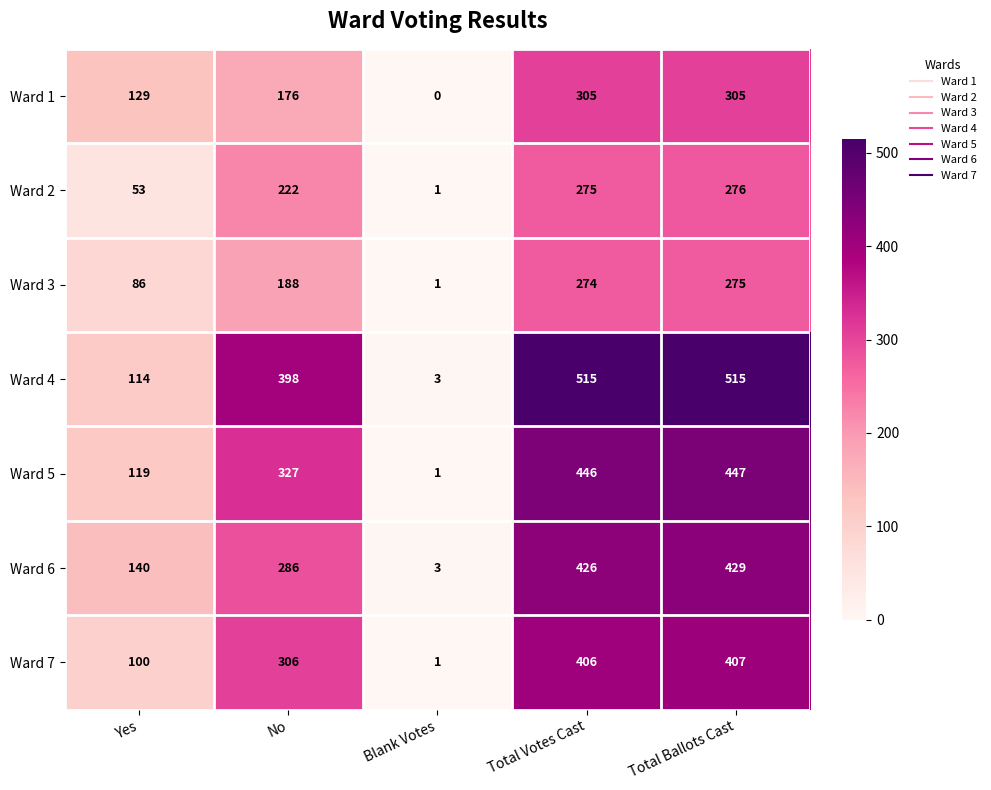

Is it true that Ward 2 equals 275 at Total Votes Cast?

True